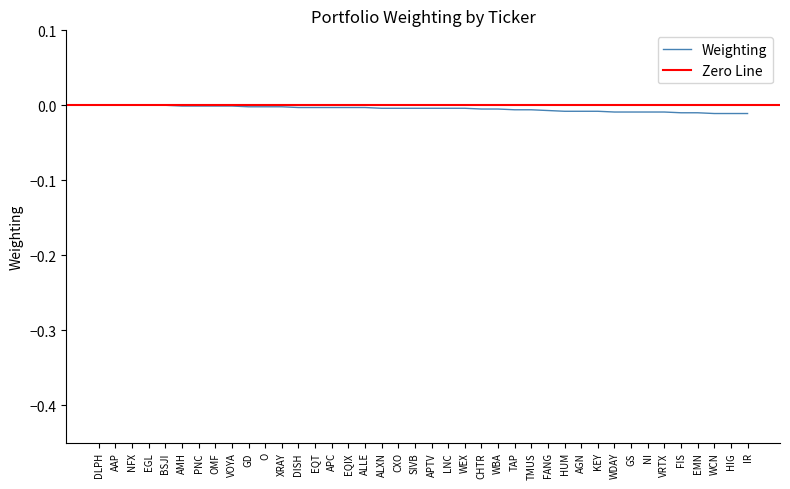

The chart shows a value of 0.0 at NFX. True or false?

False